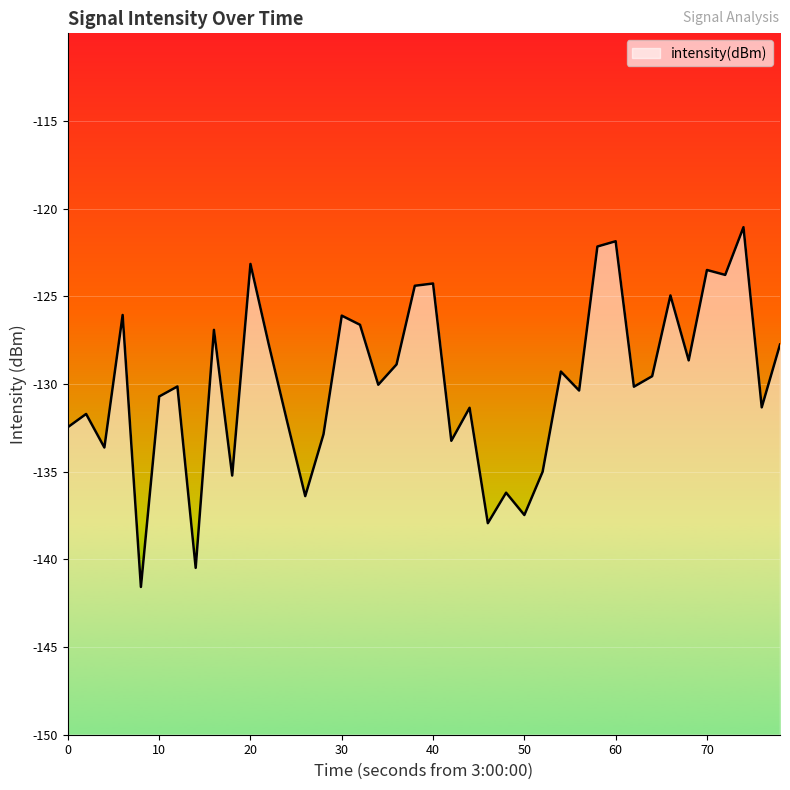

What is the smallest value displayed?

-141.6